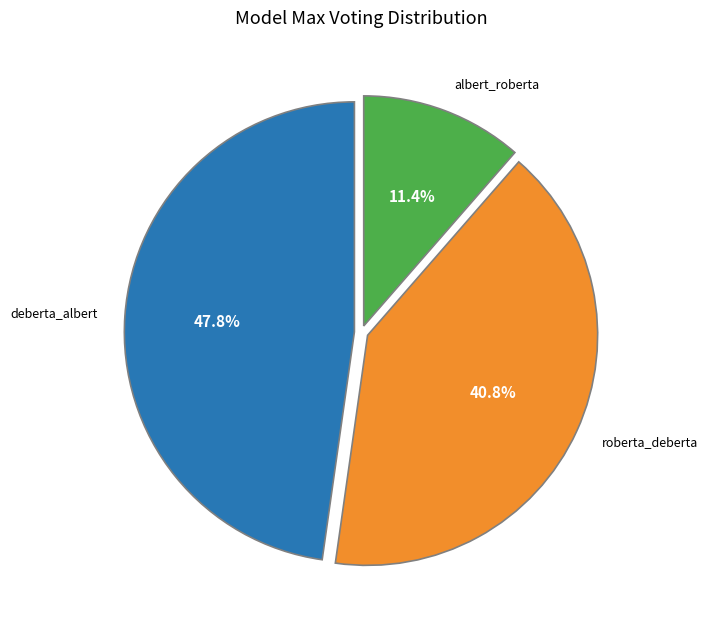

What is the ratio of the value at deberta_albert to the value at roberta_deberta?

1.2